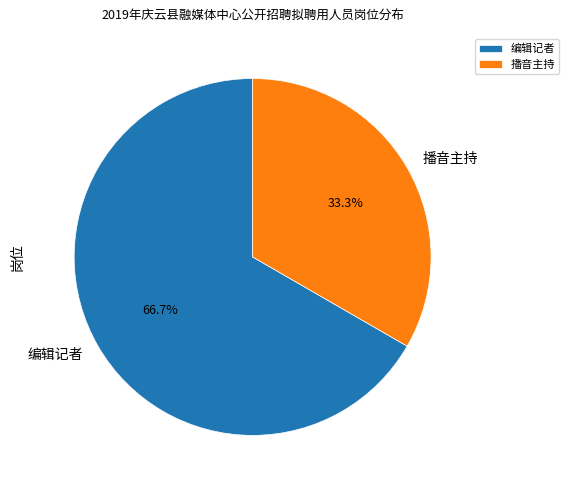

How much of the chart is everything except 编辑记者?

33.3%